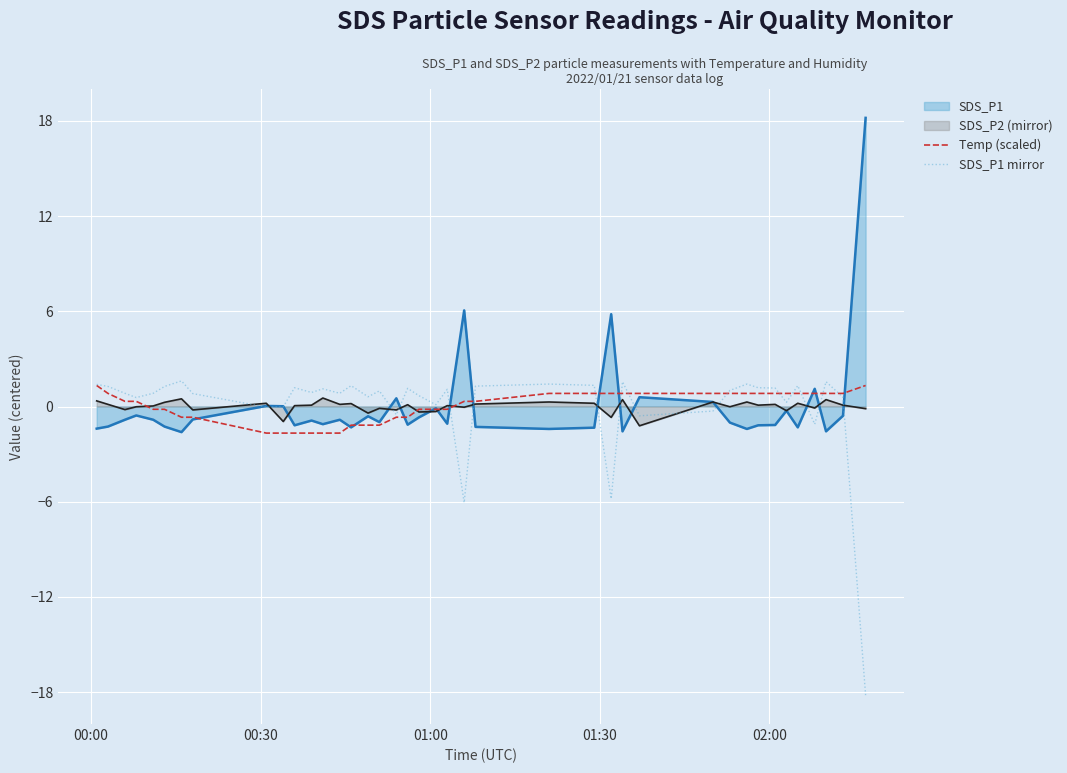

How many lines are shown in the chart?

4